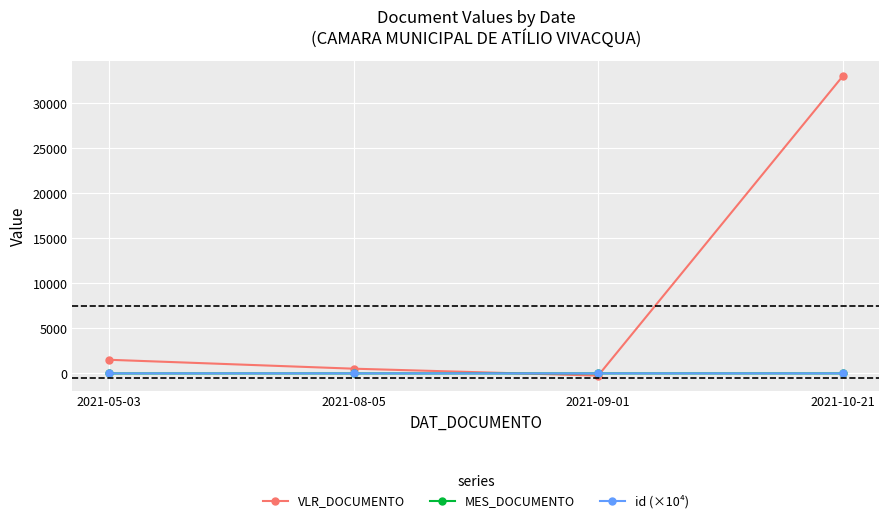

What is the spread (max minus min) of values at 2021-05-03?

1517.5